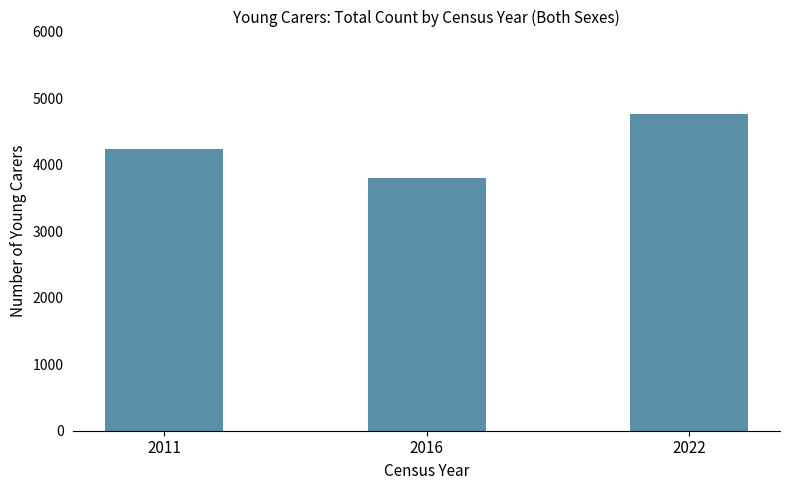

List the labels in order of value, smallest first.

2016, 2011, 2022